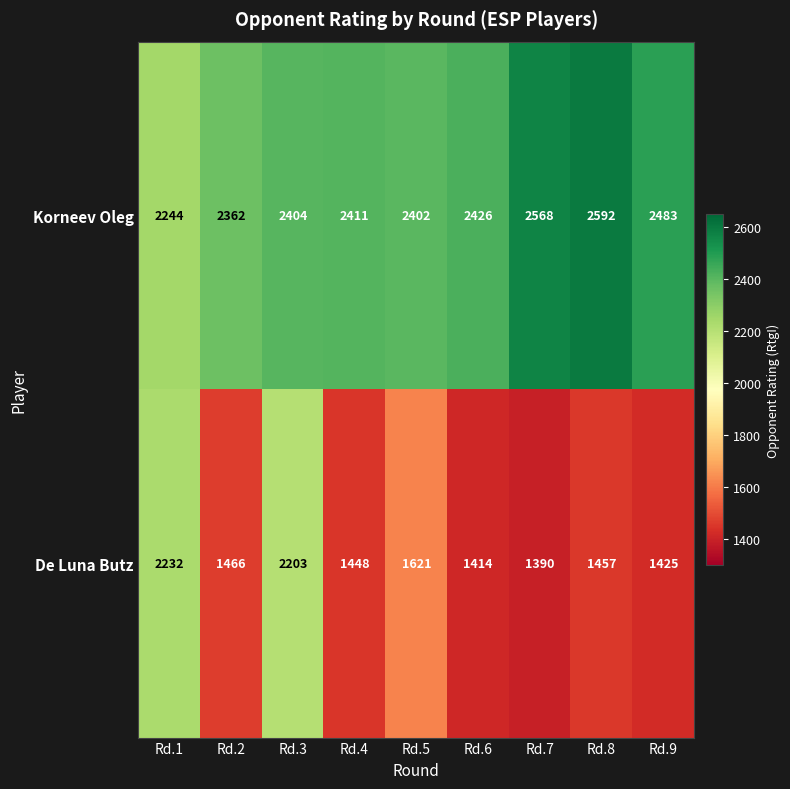

What is the minimum value shown in the chart?

1390